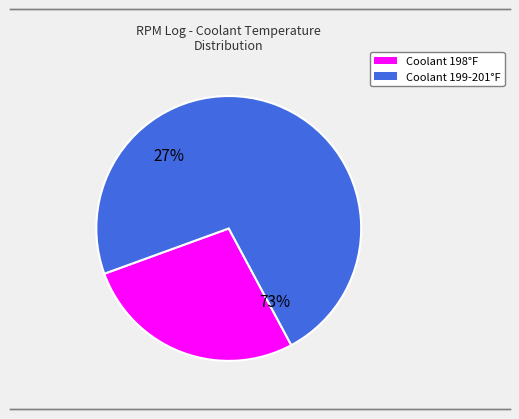

Which has a higher value, 198 or 199-201?

199-201